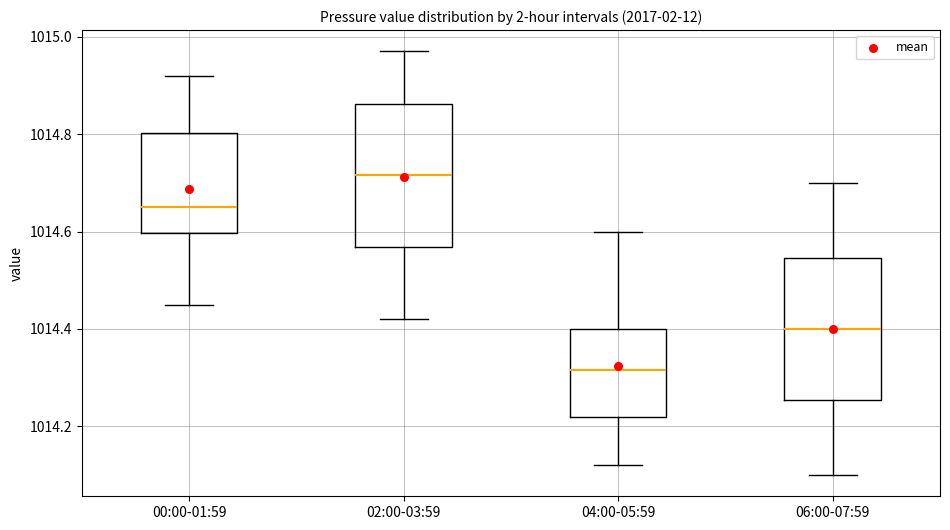

Which box has the highest median line?

02:00-03:59